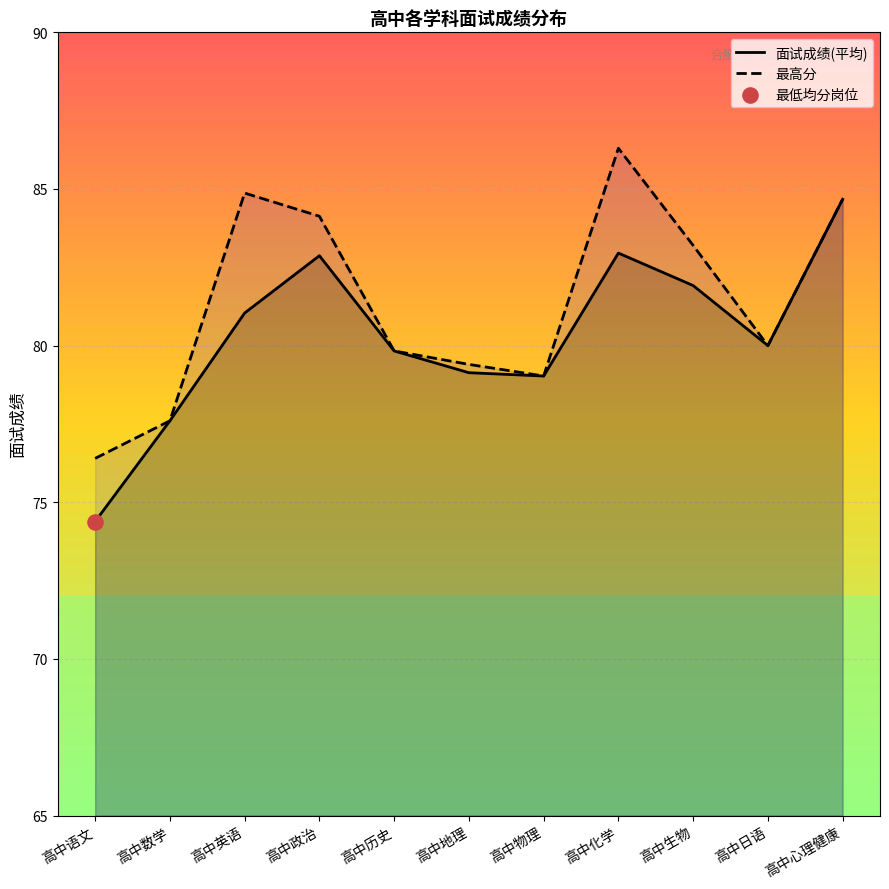

Which series contains the lowest Y value?

面试成绩(平均)